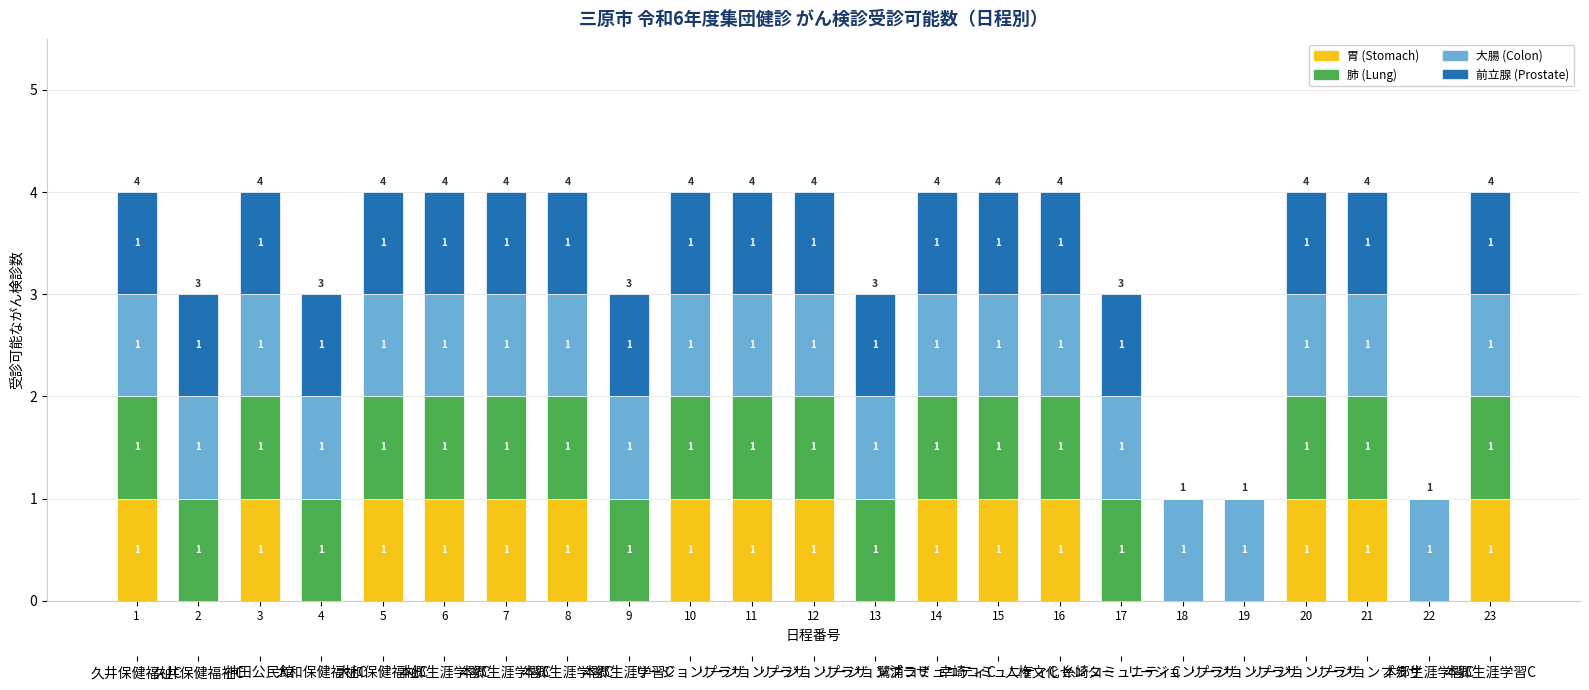

Reading left to right, list all the values displayed in this chart.

胃 (Stomach): 1=1	2=0	3=1	4=0	5=1	6=1	7=1	8=1	9=0	10=1	11=1	12=1	13=0	14=1	15=1	16=1	17=0	18=0	19=0	20=1	21=1	22=0	23=1
肺 (Lung): 1=1	2=1	3=1	4=1	5=1	6=1	7=1	8=1	9=1	10=1	11=1	12=1	13=1	14=1	15=1	16=1	17=1	18=0	19=0	20=1	21=1	22=0	23=1
大腸 (Colon): 1=1	2=1	3=1	4=1	5=1	6=1	7=1	8=1	9=1	10=1	11=1	12=1	13=1	14=1	15=1	16=1	17=1	18=1	19=1	20=1	21=1	22=1	23=1
前立腺 (Prostate): 1=1	2=1	3=1	4=1	5=1	6=1	7=1	8=1	9=1	10=1	11=1	12=1	13=1	14=1	15=1	16=1	17=1	18=0	19=0	20=1	21=1	22=0	23=1